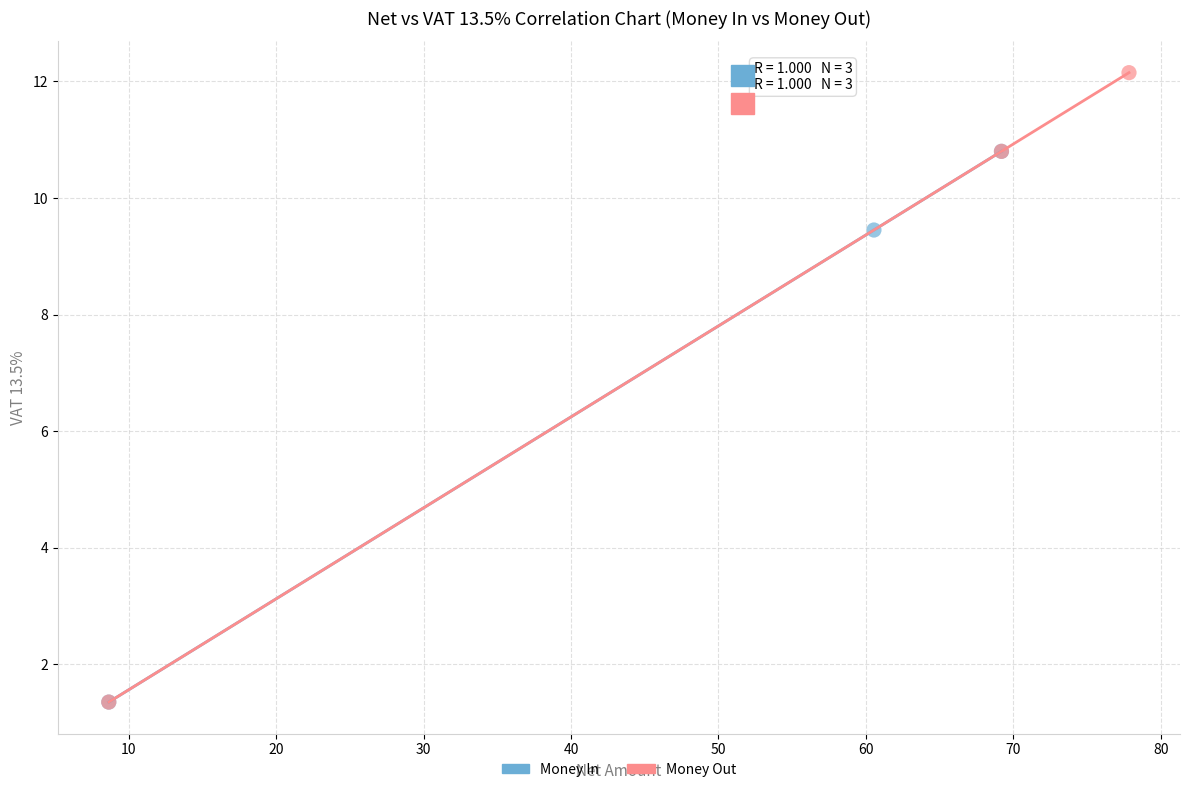

What are all the series names shown in the legend?

Money In, Money Out